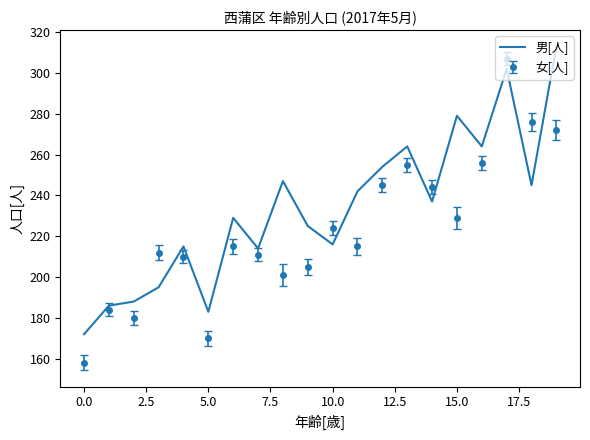

What is the greatest value displayed?

313